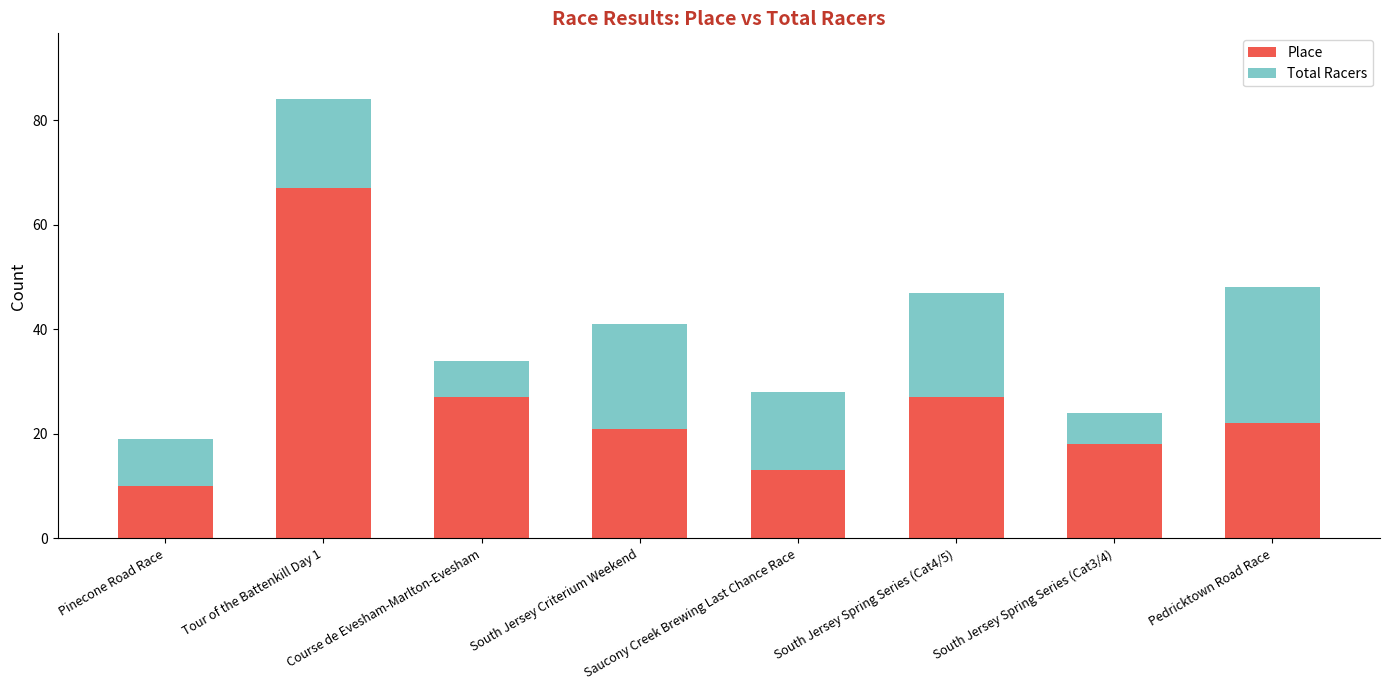

Are the bars horizontal?

No